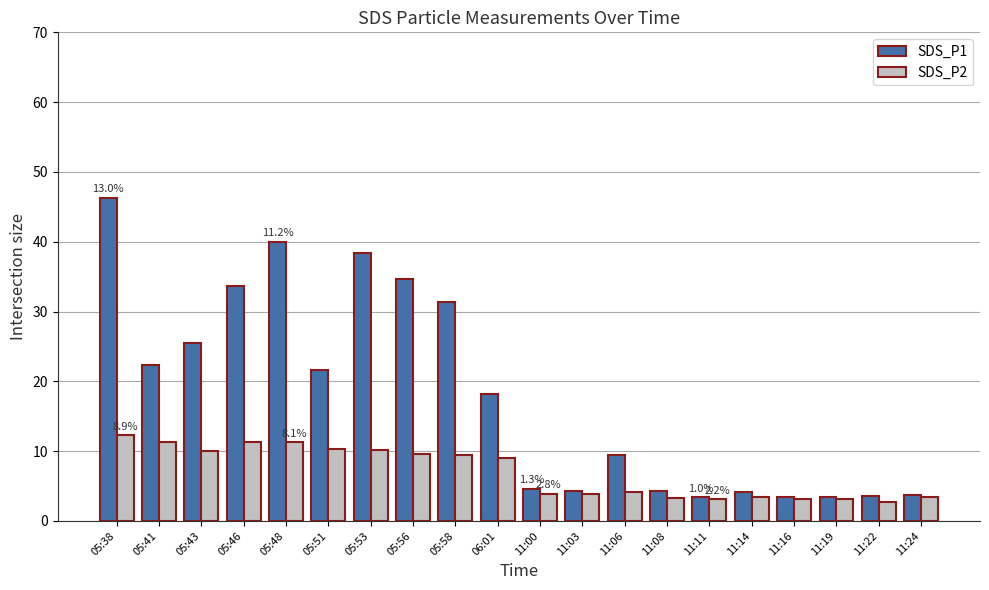

Rank the series at 11:14 from highest to lowest value.

SDS_P1, SDS_P2